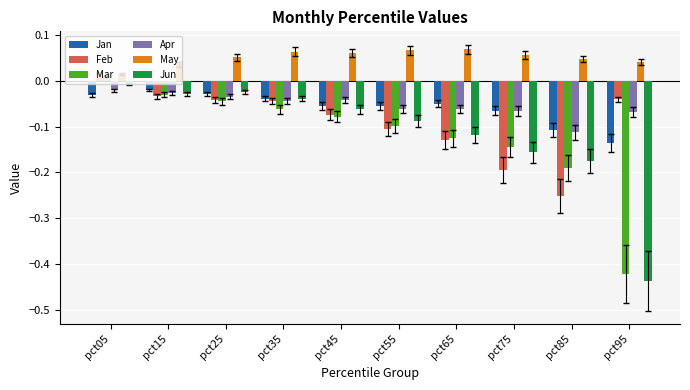

Which label corresponds to the smallest value in the chart?

pct95